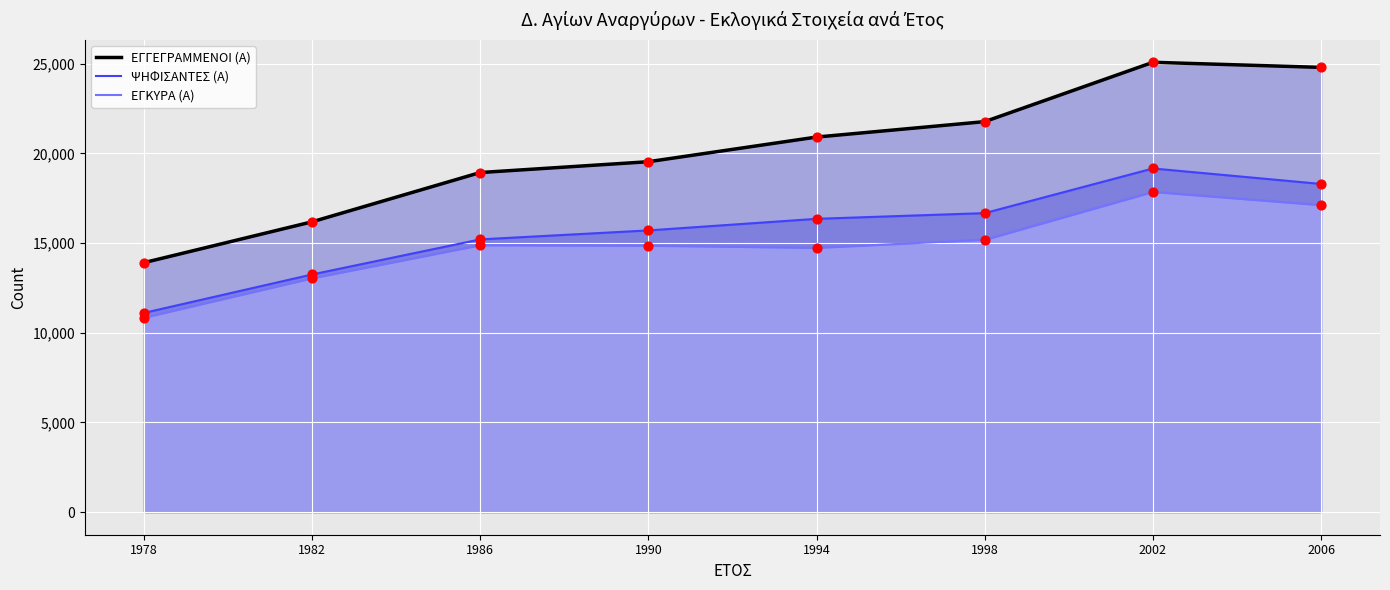

Which series has the largest total across all categories?

ΕΓΓΕΓΡΑΜΜΕΝΟΙ (Α)